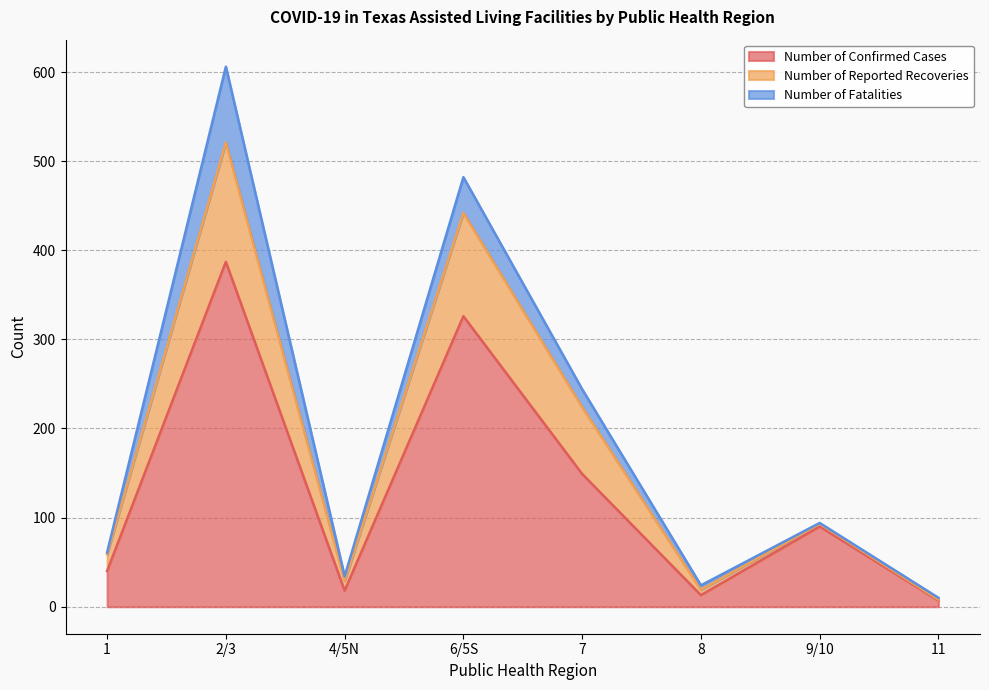

What is the label of the 1st point from the left?

1